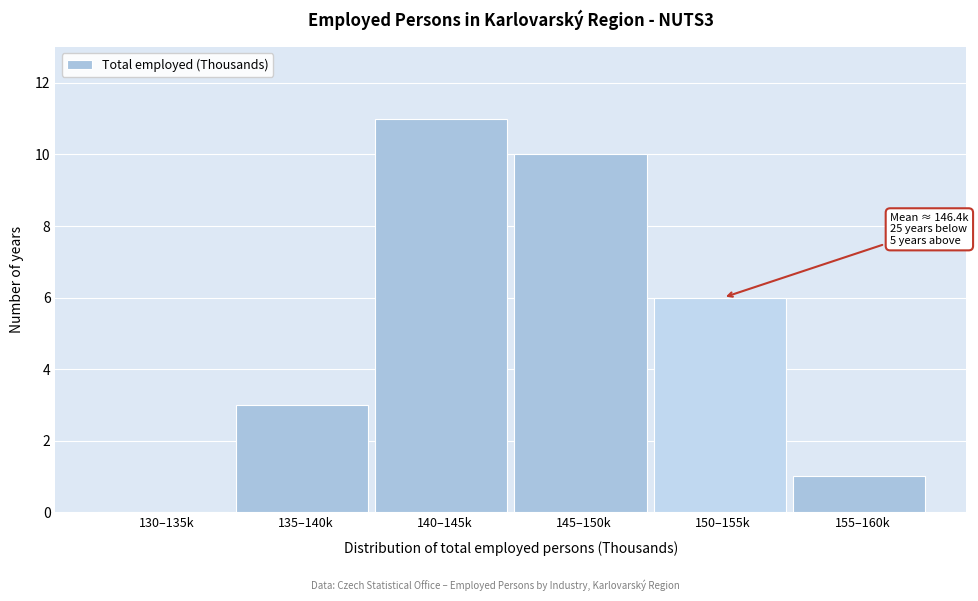

Reading left to right, what are all the values shown in this chart?

130–135k=0	135–140k=3	140–145k=11	145–150k=10	150–155k=6	155–160k=1